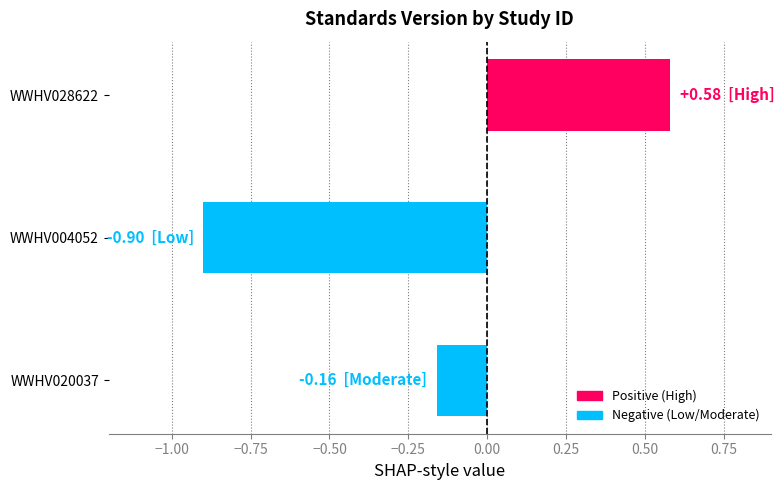

How many data points are less than 0?

2